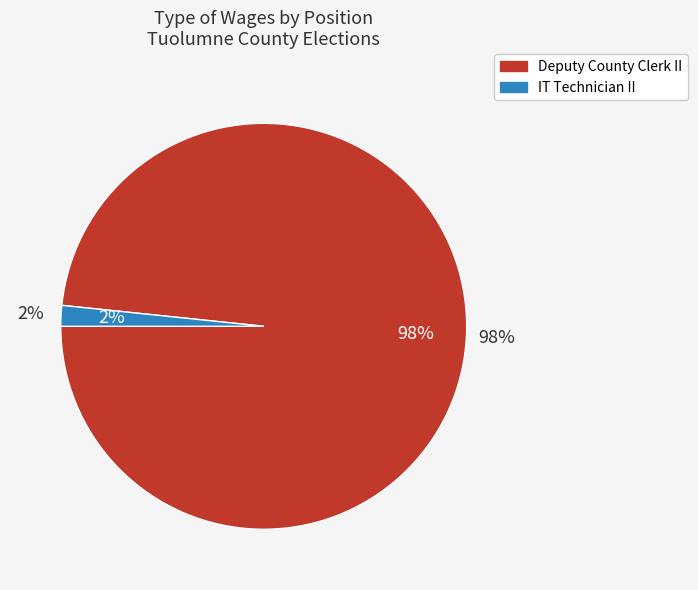

Is there a majority slice in this chart?

Yes